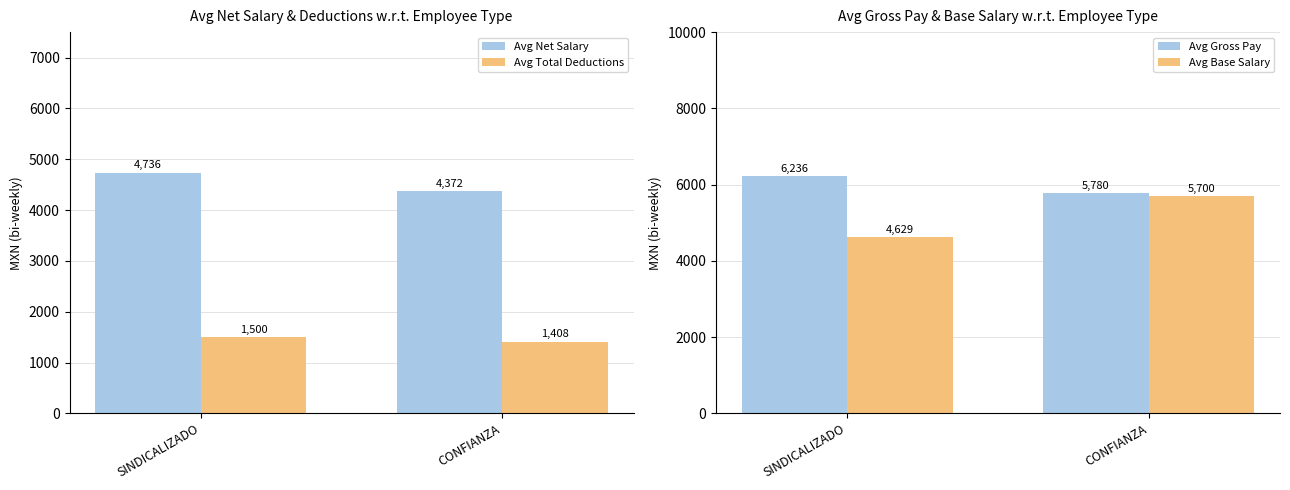

Rank the series by their maximum value, from lowest to highest.

Avg Total Deductions, Avg Net Salary, Avg Base Salary, Avg Gross Pay